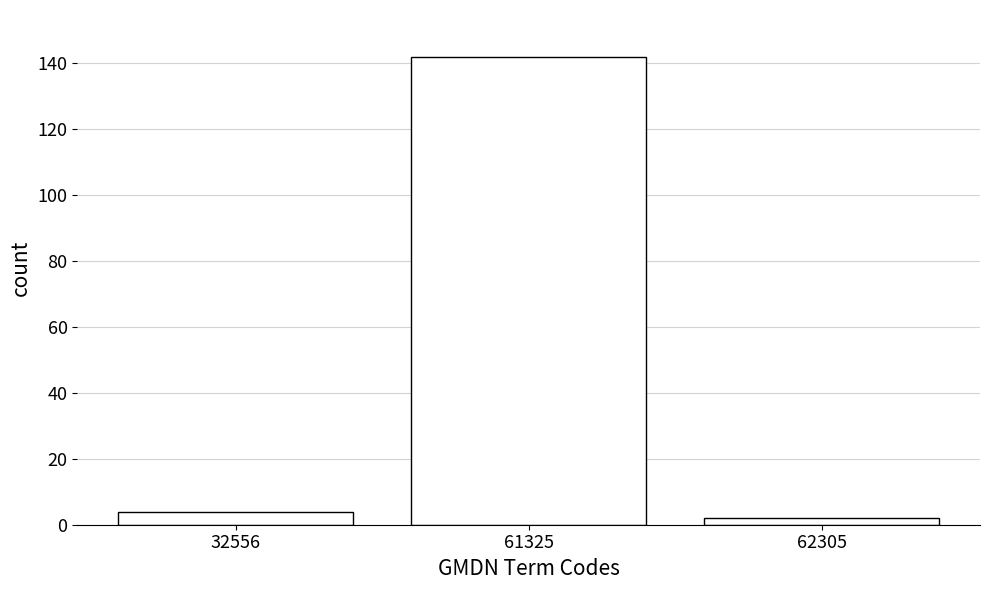

Reading left to right, list all the values displayed in this chart.

32556=4	61325=142	62305=2